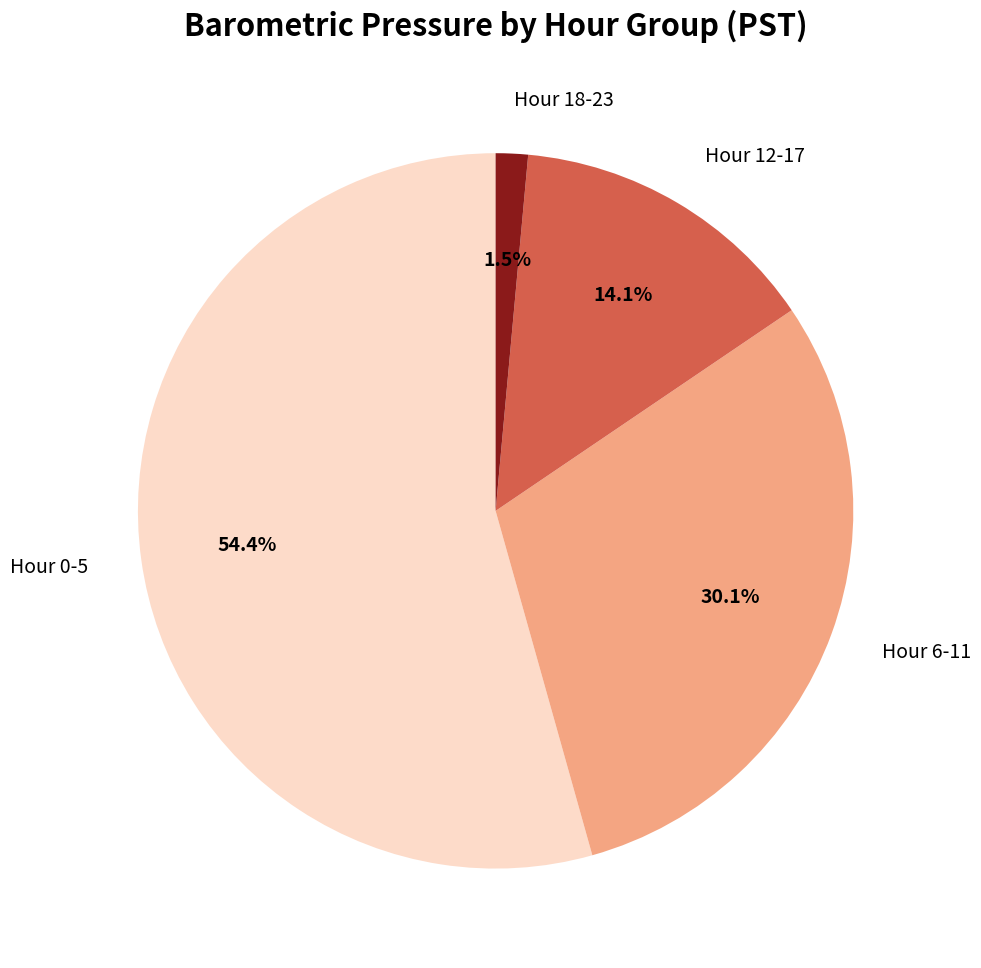

Does any single category account for the majority?

Yes